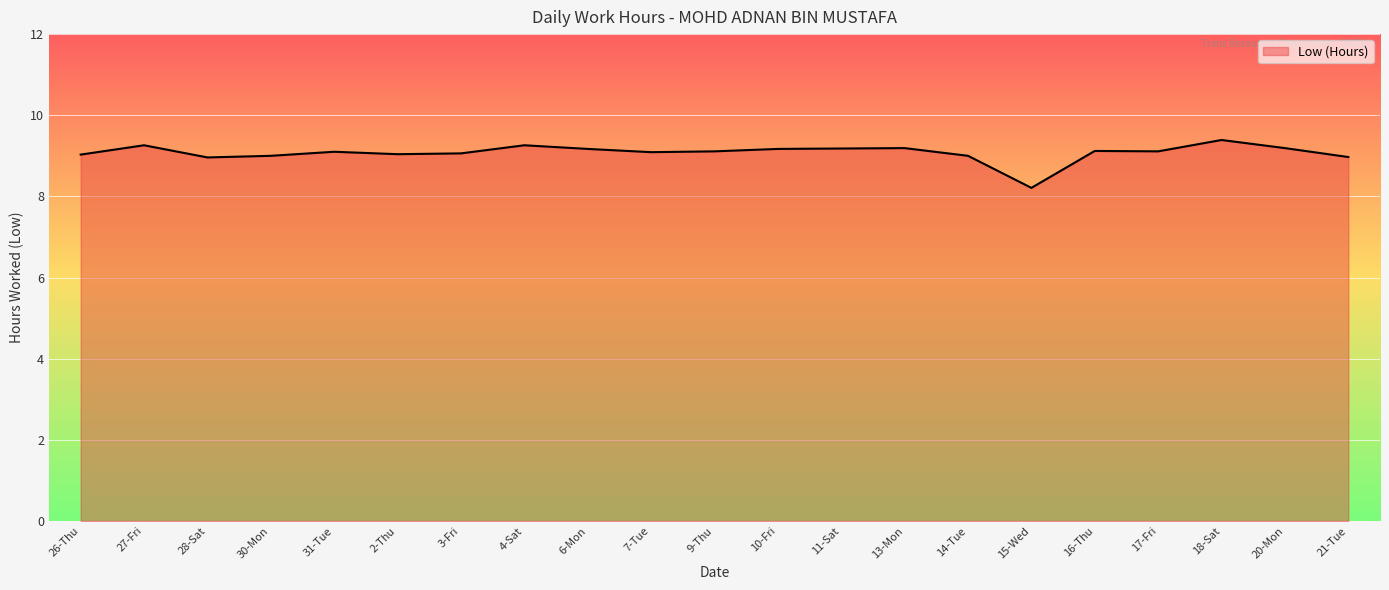

True or false: the data shows 9.1 at 17-Fri.

True